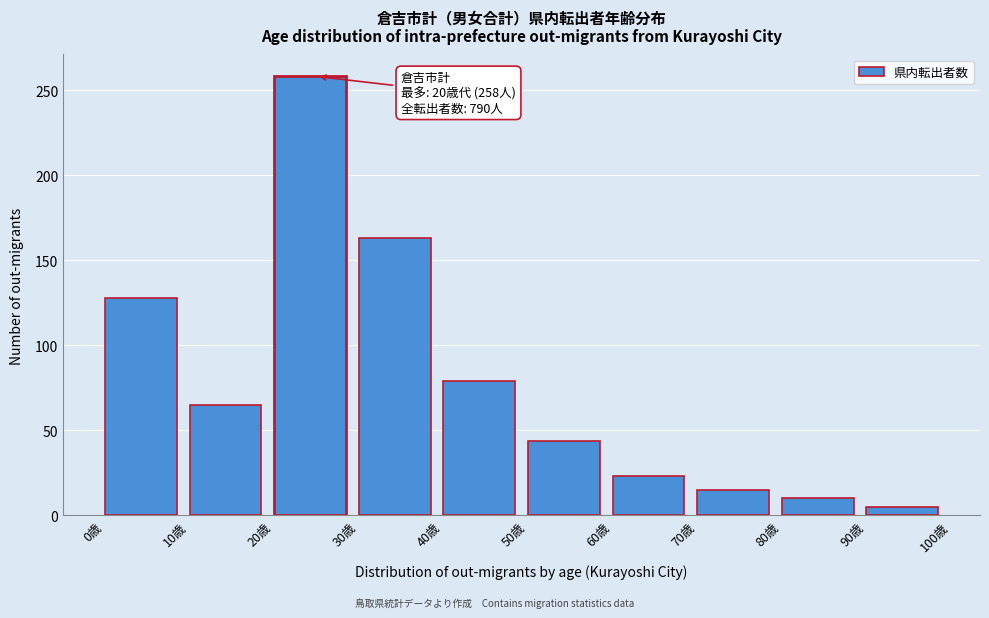

Reading left to right, list all the values displayed in this chart.

128	65	258	163	79	44	23	15	10	5